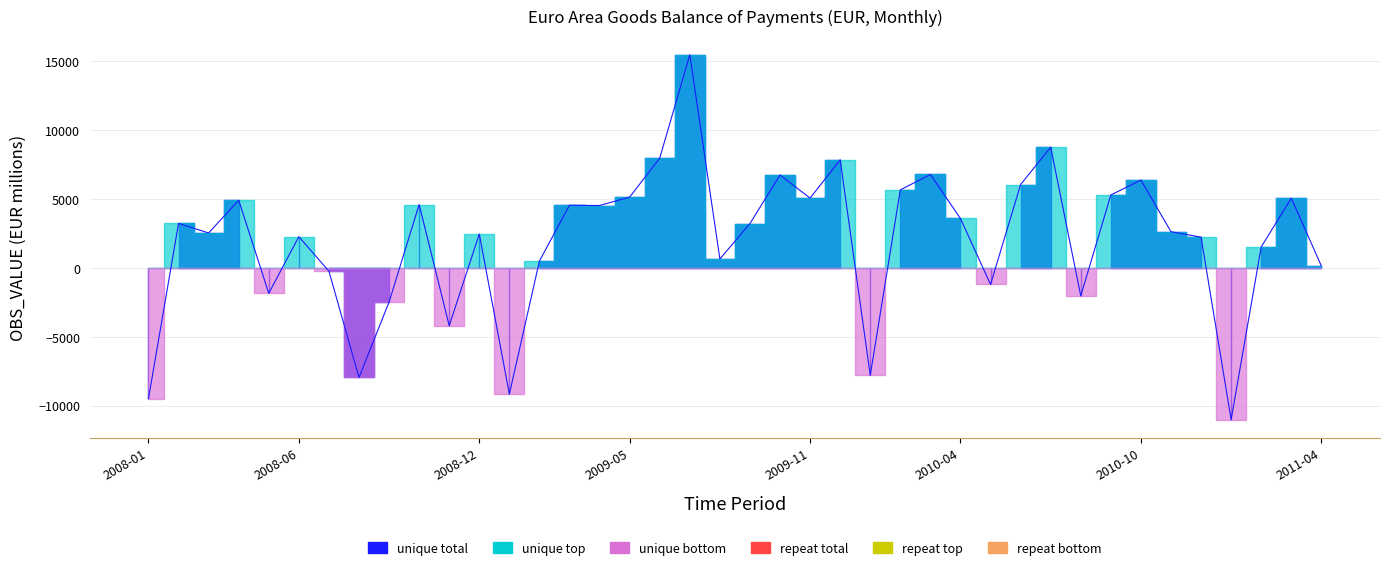

What is the total value across all series at 2009-05?

10297.9